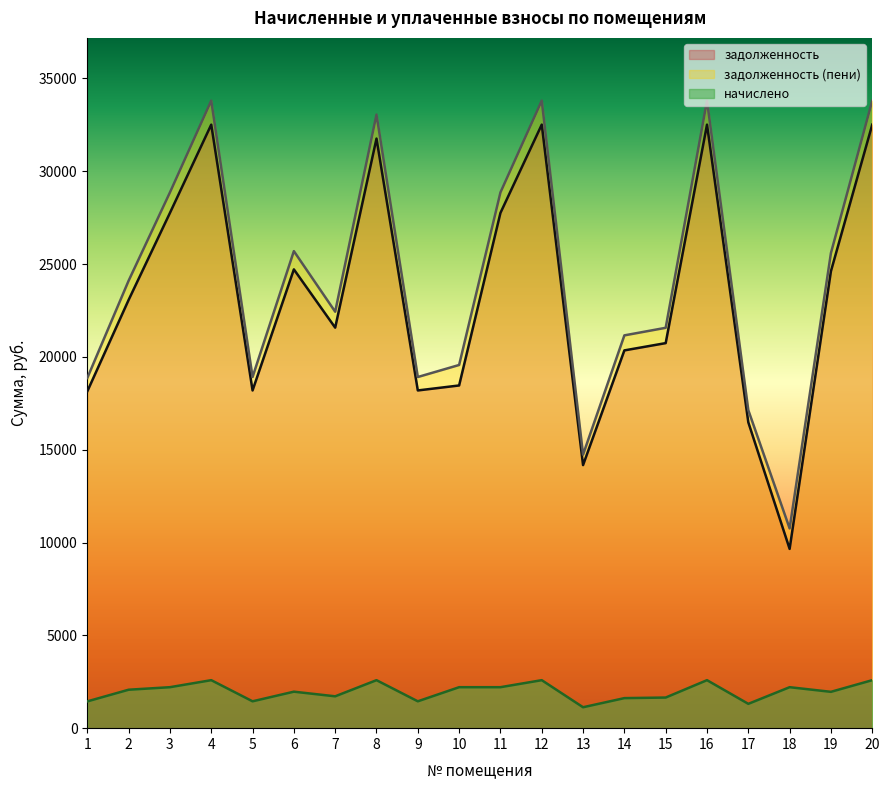

Where does the начислено series first go above 2070?

2